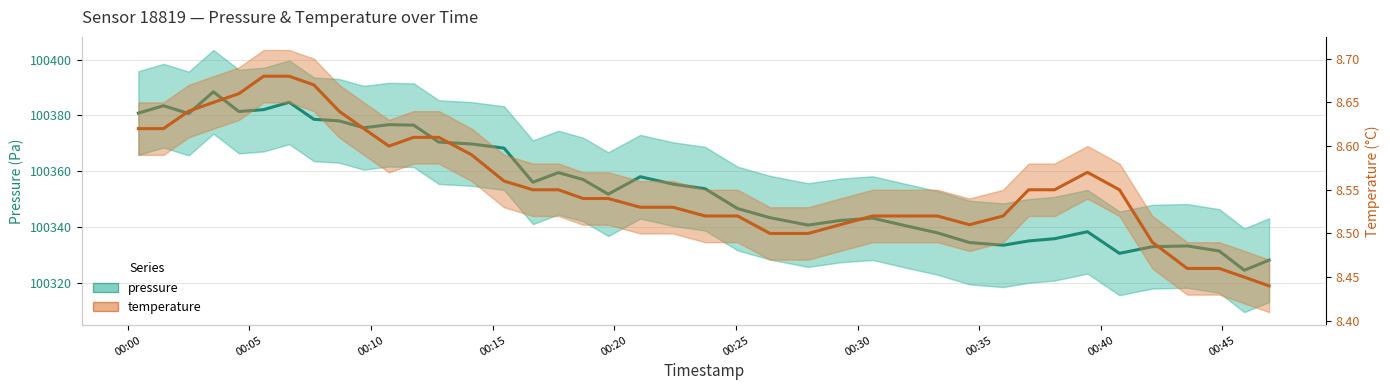

Count the temperature values in the range 8 to 9.

40